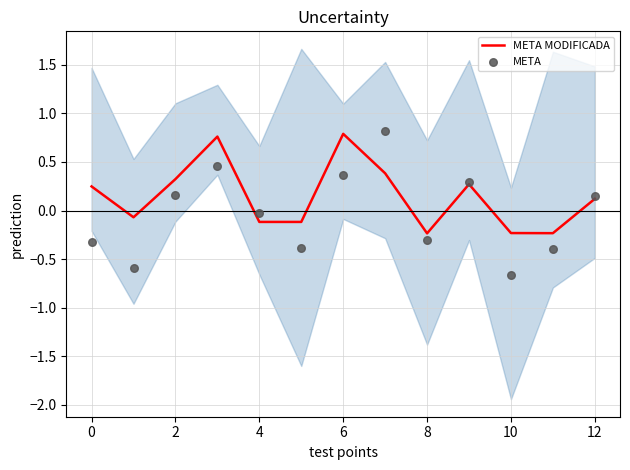

The META MODIFICADA series shows -0.4 at 8. True or false?

False